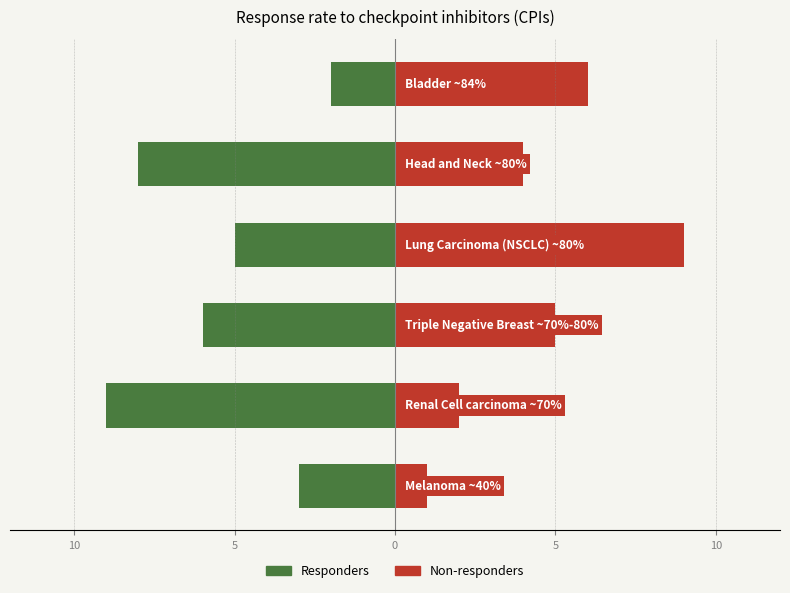

Reading right to left, what are all the values shown in this chart?

Responders: -2	-8	-5	-6	-9	-3
Non-responders: 6	4	9	5	2	1